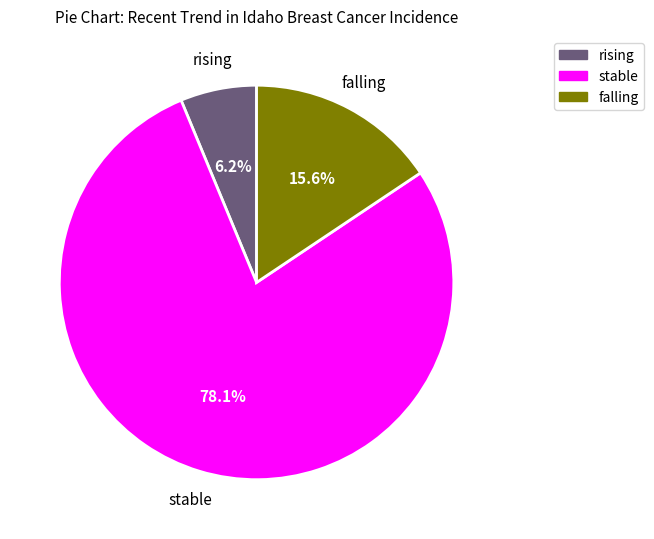

Does any single category account for the majority?

Yes